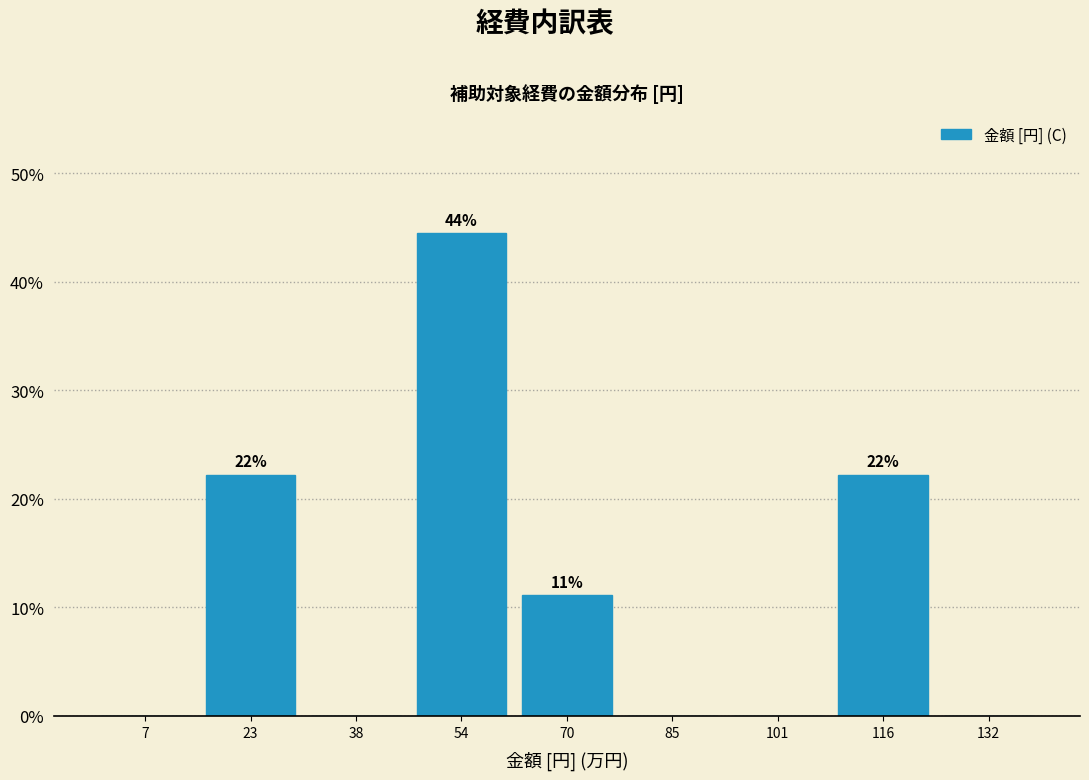

Reading left to right, extract all data points from this chart.

7=0.0	23=22.2	38=0.0	54=44.4	70=11.1	85=0.0	101=0.0	116=22.2	132=0.0